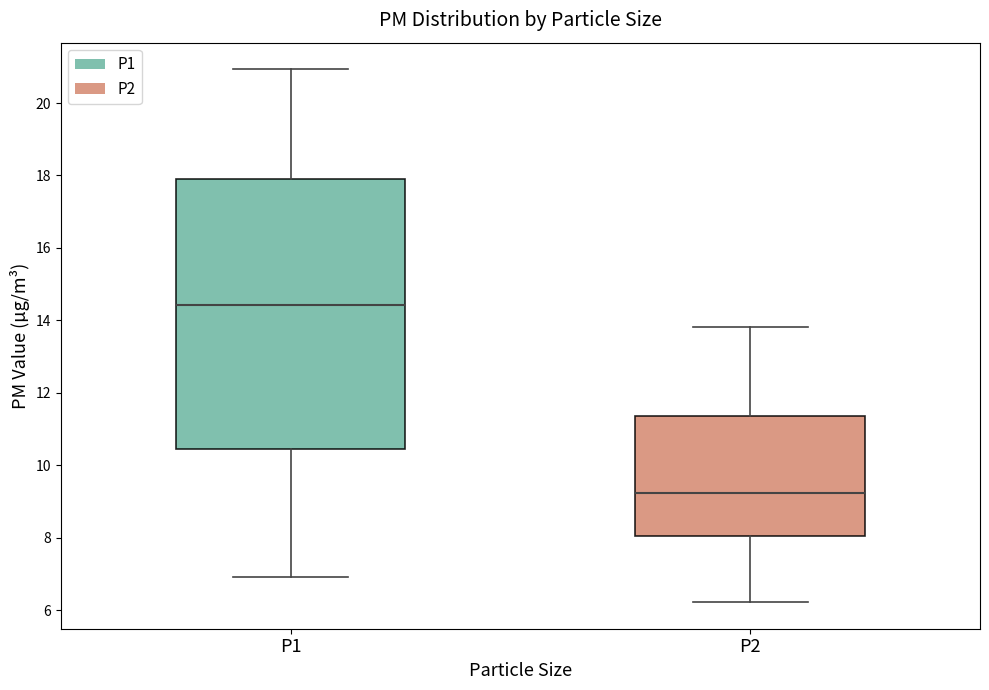

Reading left to right, transcribe this box plot: for each box, give where its median line is, the range the box spans, and where its two whiskers end, as read against the y-axis. The values are not printed on the chart, so give them approximately, as read against the axis.

P1: median 14.4, box 10.4 to 18.0, whiskers 7.0 to 21.0
P2: median 9.2, box 8.0 to 11.4, whiskers 6.2 to 13.8